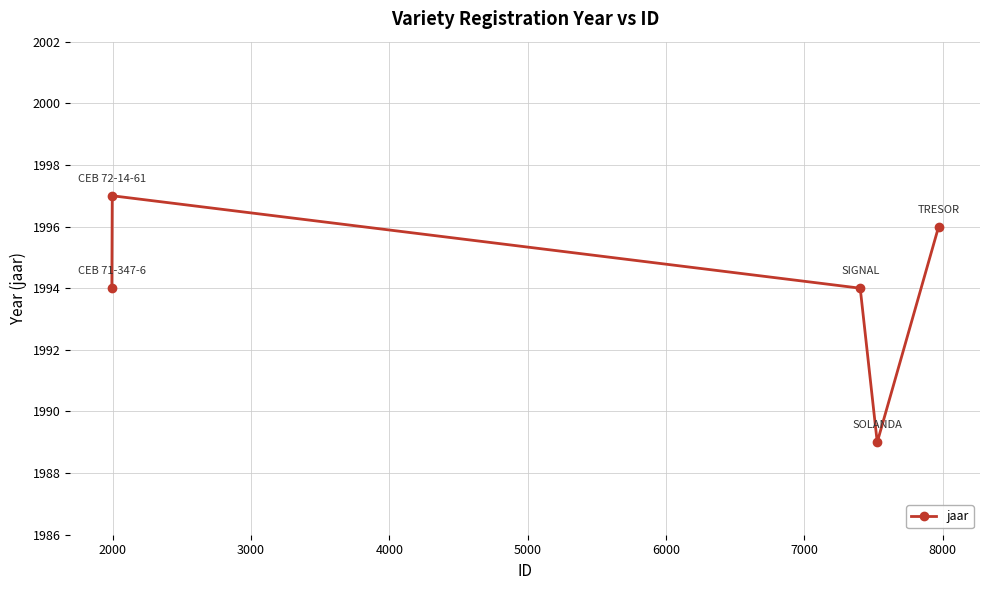

What is the difference between the maximum and minimum values?

8